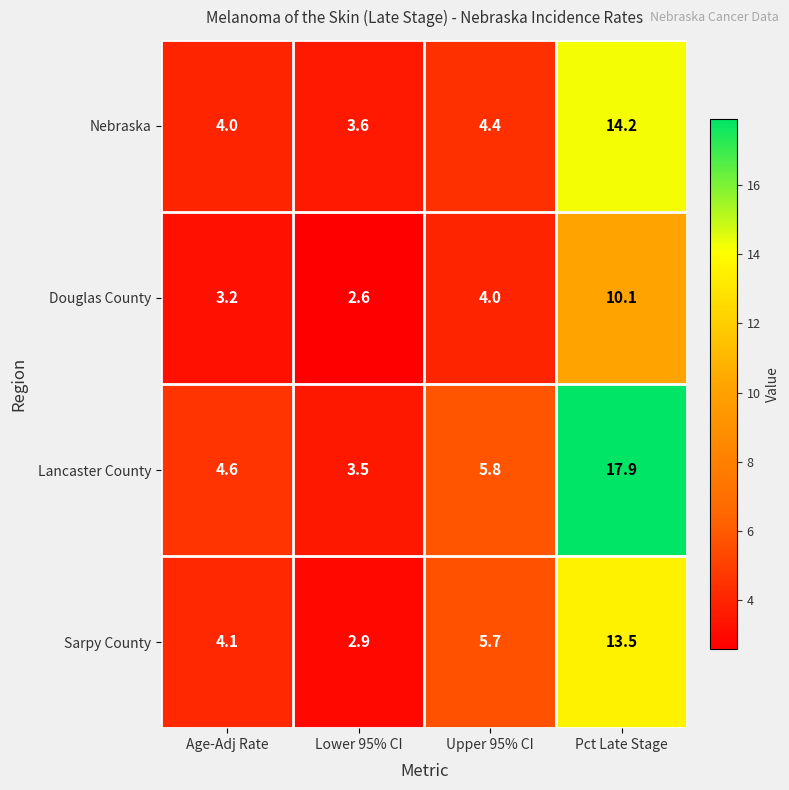

Where does the Lancaster County series first go above 5?

Upper 95% CI